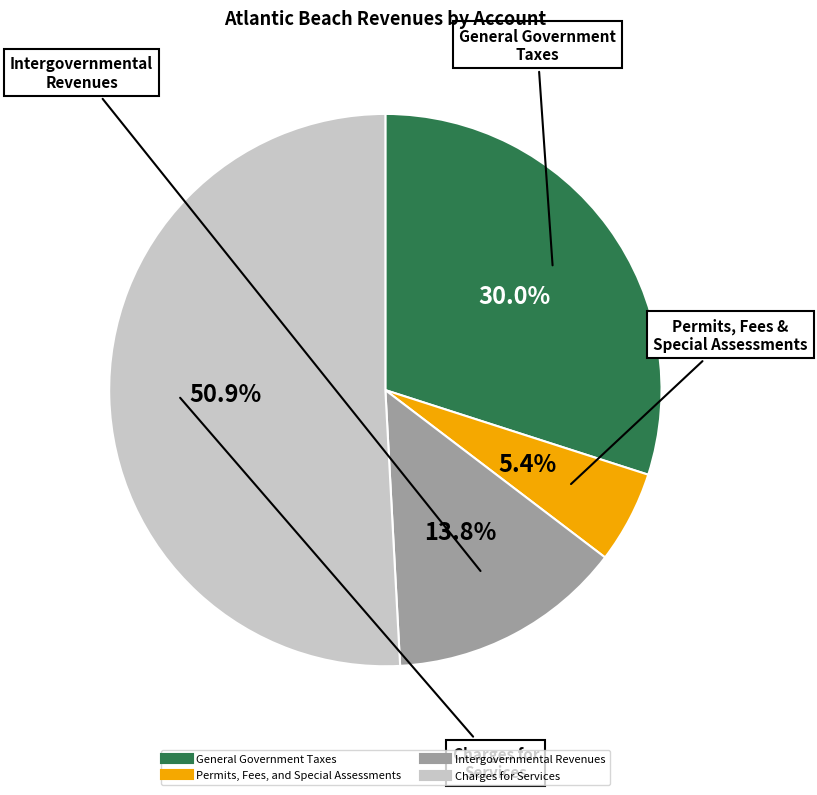

What is the ratio of the value at Charges for Services to the value at Permits, Fees, and Special Assessments?

9.4